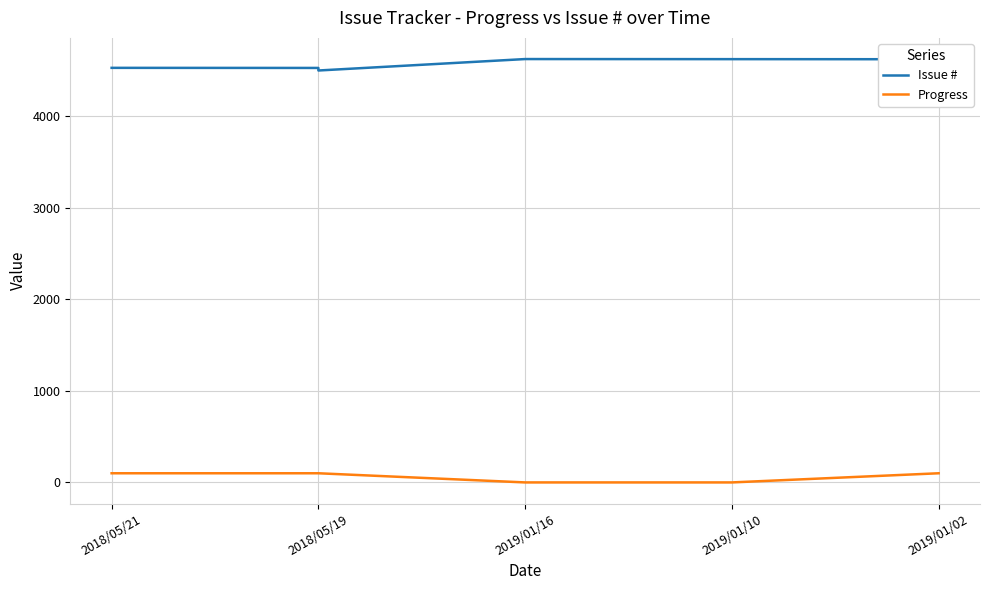

What is the difference between the maximum and minimum values in the Progress series?

100